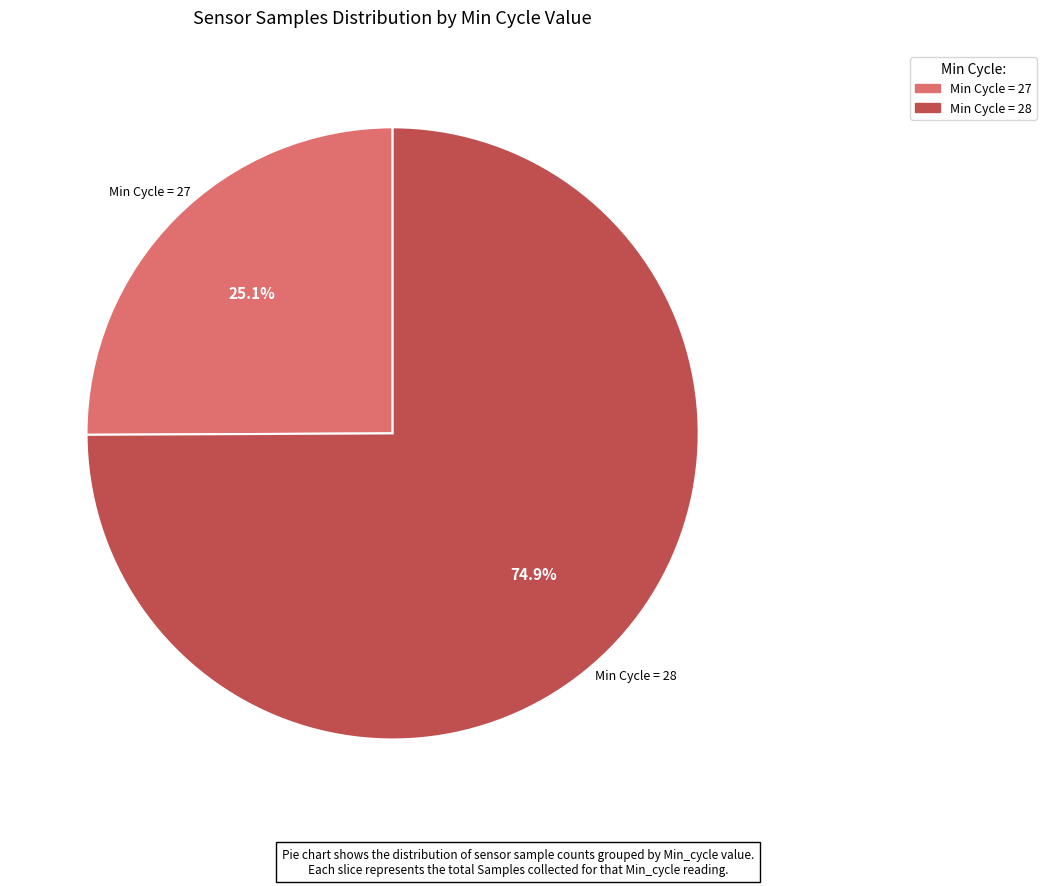

Is there a majority slice in this chart?

Yes